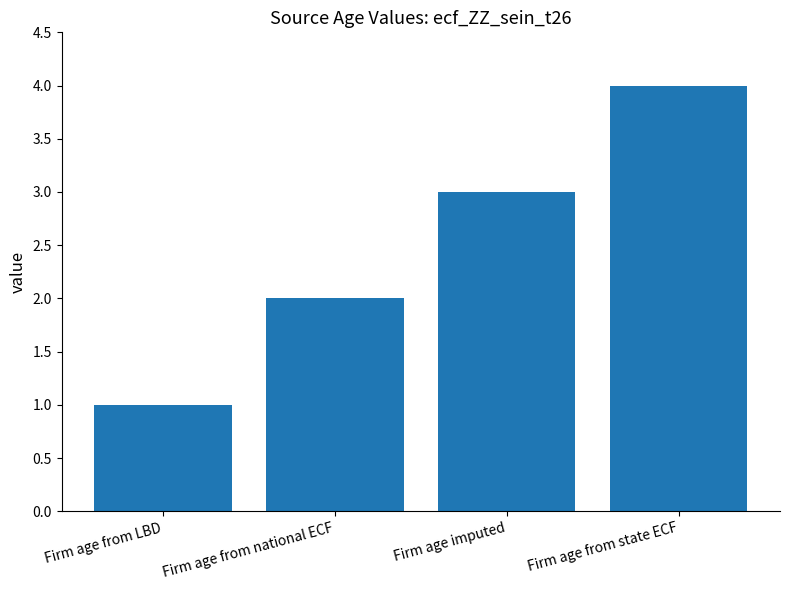

How many values are below 3?

2